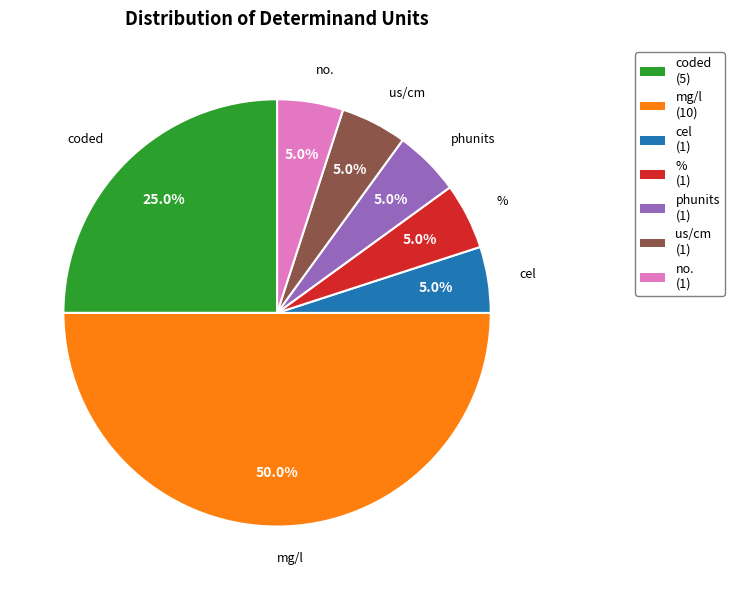

The no. slice represents 15% of the pie. True or false?

False